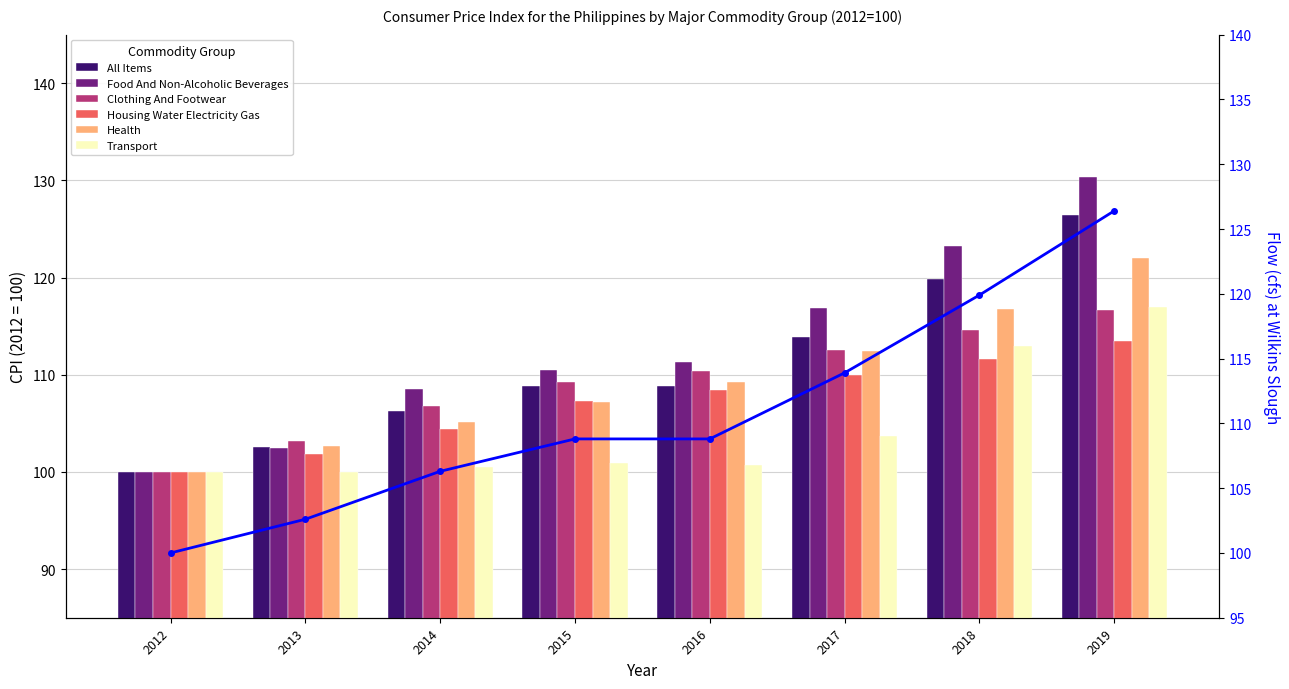

What is the difference between the second highest and second lowest values in the Food And Non-Alcoholic Beverages series?

20.8